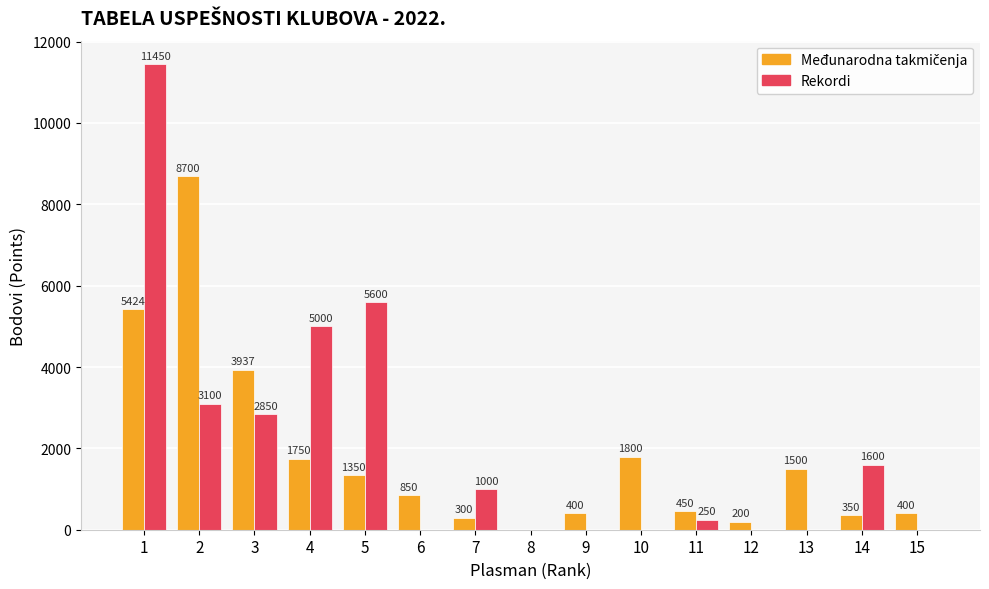

How many values in Rekordi are above zero?

8